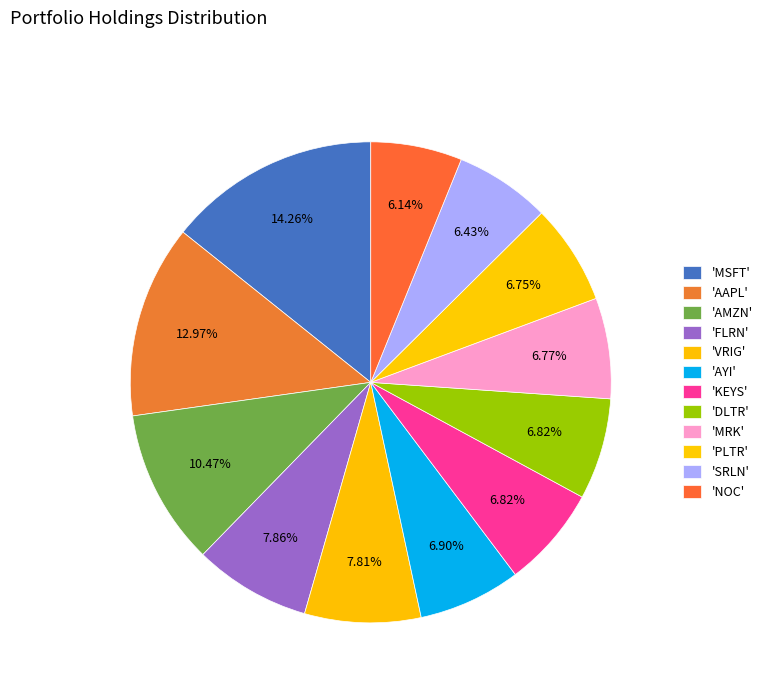

To the nearest percent, what is the difference between the largest and smallest slice percentages?

8%